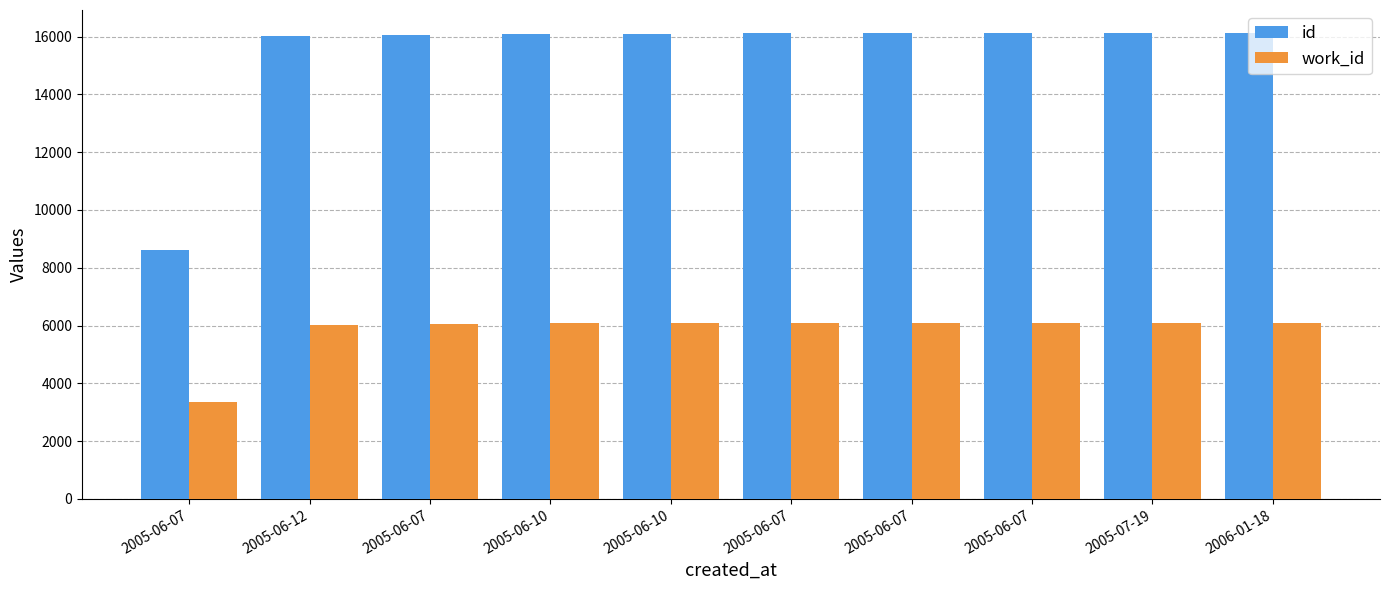

Rank the series at 2005-06-07 from lowest to highest value.

work_id, id